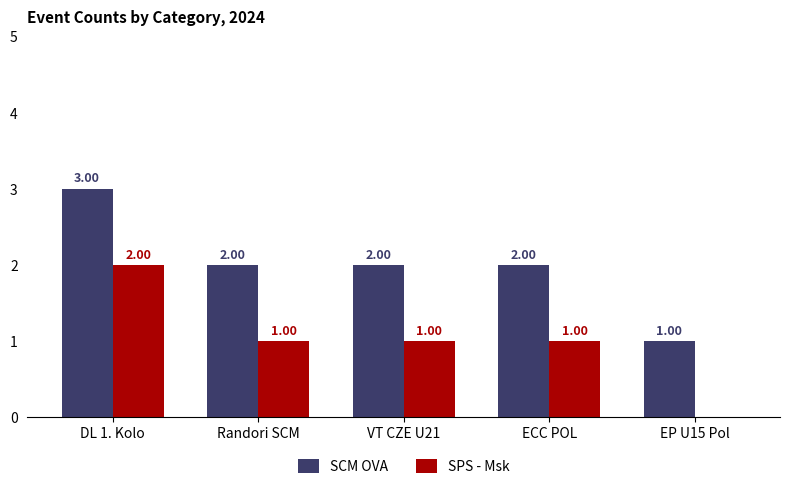

The value of SCM OVA at Randori SCM is 3. True or false?

False